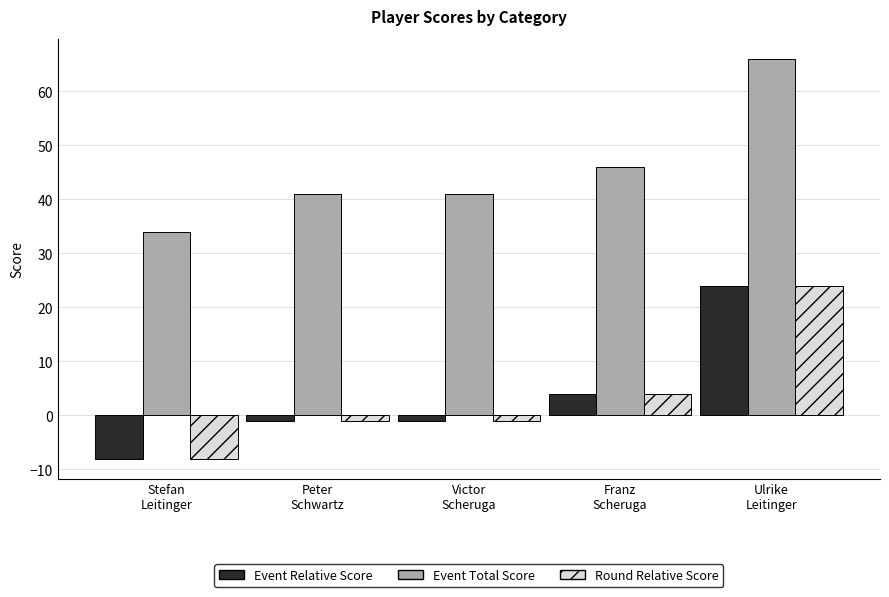

Does the chart contain stacked bars?

No